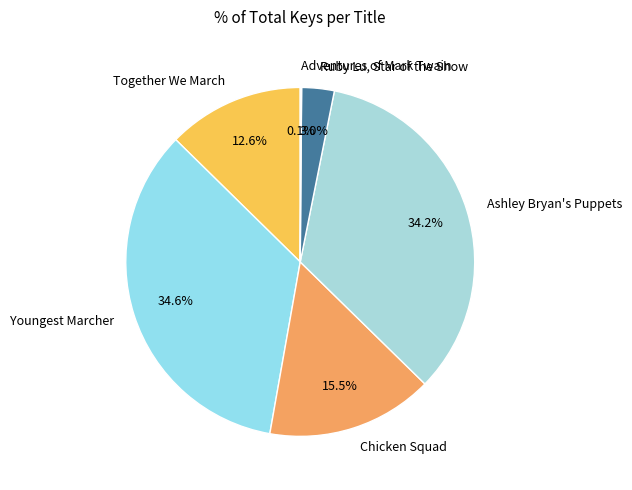

Does any single category account for the majority?

No